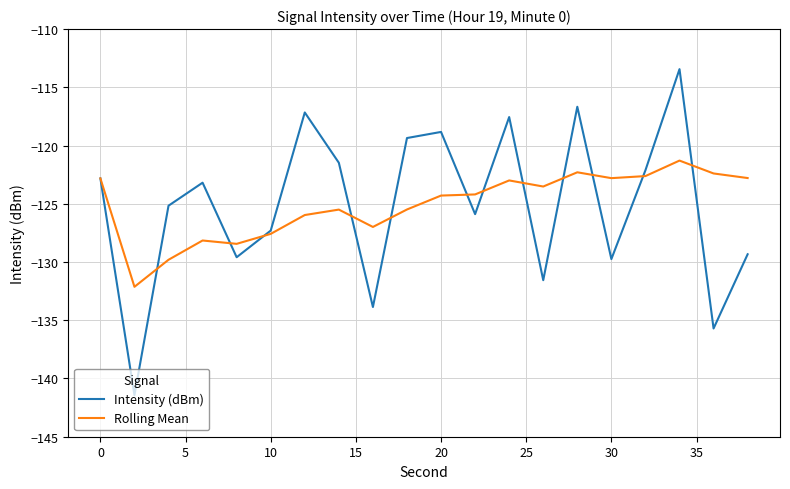

What is the minimum value for Rolling Mean?

-132.1